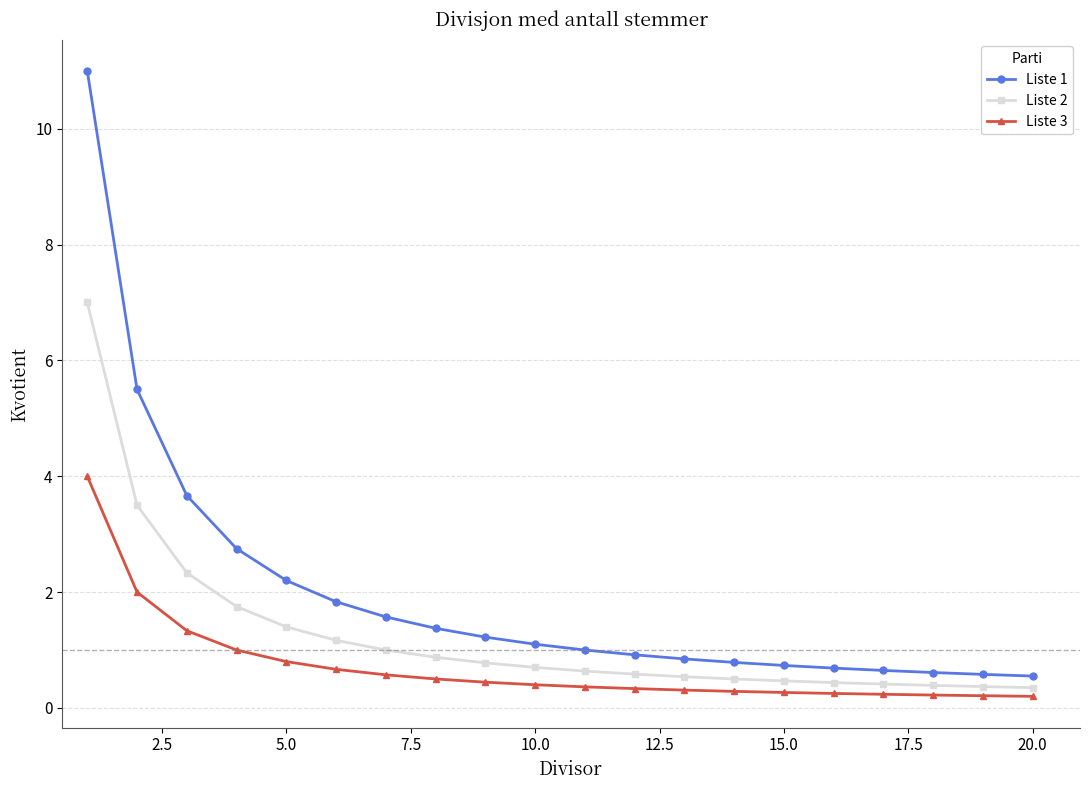

How many series are shown in this chart?

3